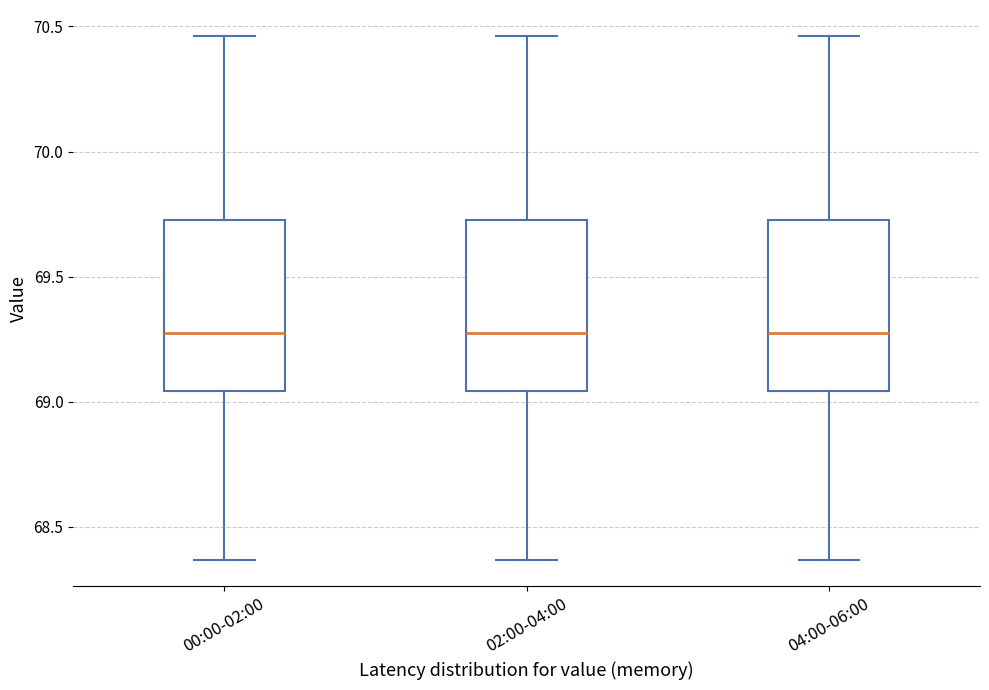

Reading left to right, transcribe this box plot: for each box, give where its median line is, the range the box spans, and where its two whiskers end, as read against the y-axis. The values are not printed on the chart, so give them approximately, as read against the axis.

00:00-02:00: median 69.30, box 69.05 to 69.75, whiskers 68.35 to 70.45
02:00-04:00: median 69.30, box 69.05 to 69.75, whiskers 68.35 to 70.45
04:00-06:00: median 69.30, box 69.05 to 69.75, whiskers 68.35 to 70.45